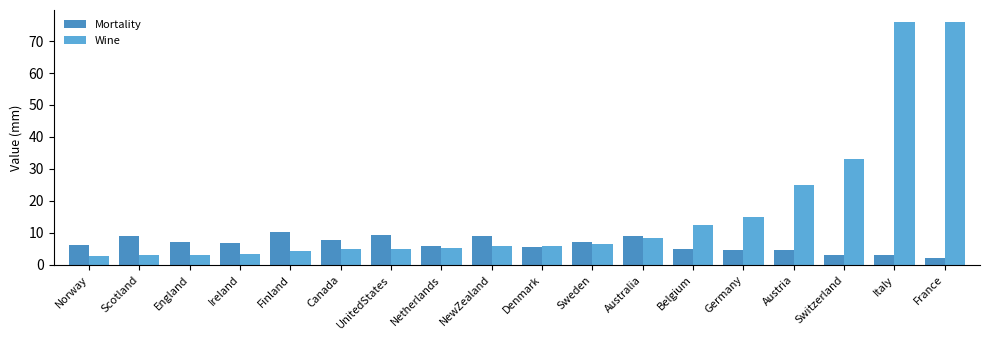

True or false: Wine has a value of 2.0 at Finland.

False